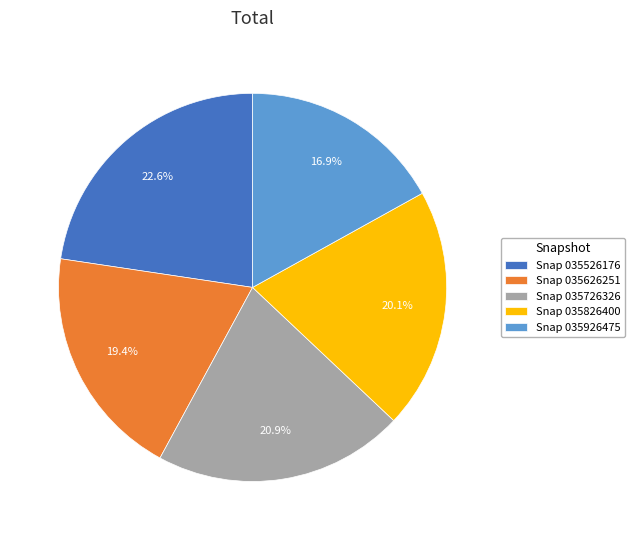

Approximately how many times larger is the value at Snap 035826400 compared to Snap 035626251?

1.0